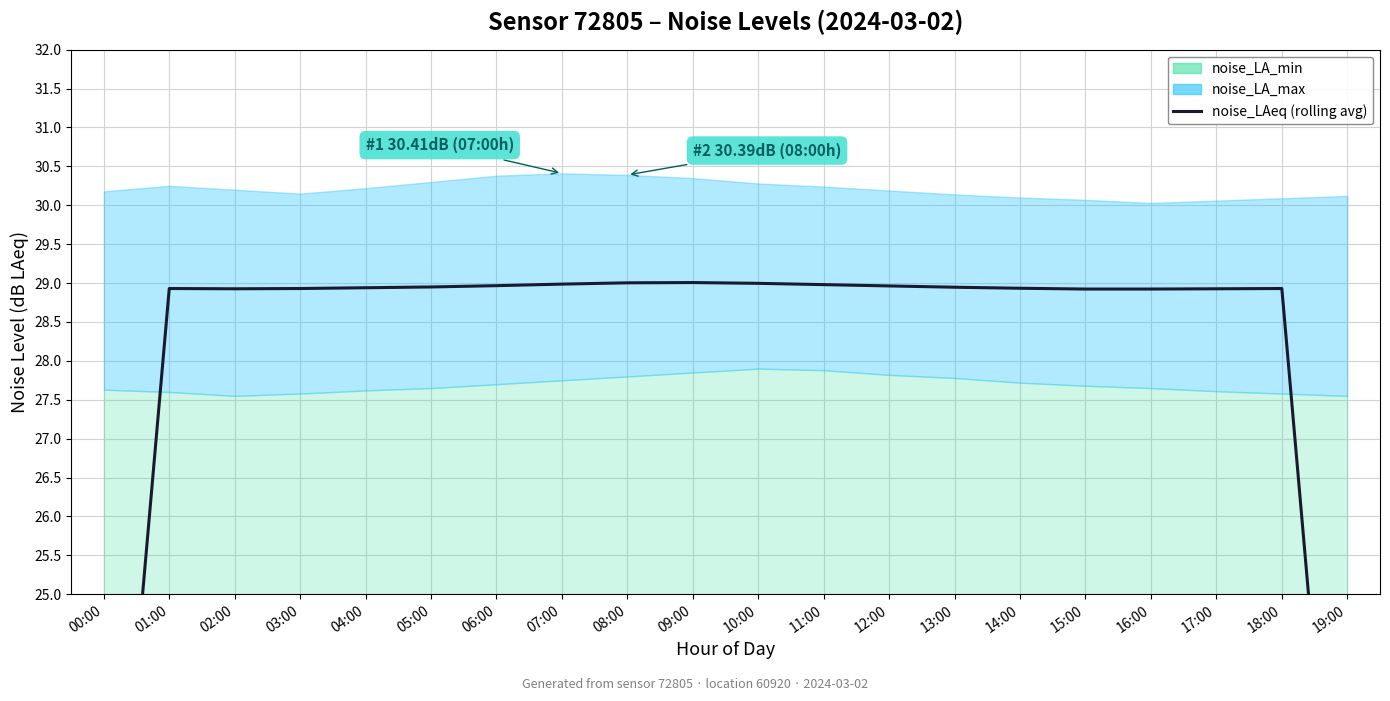

What is the label of the 14th point from the right?

06:00